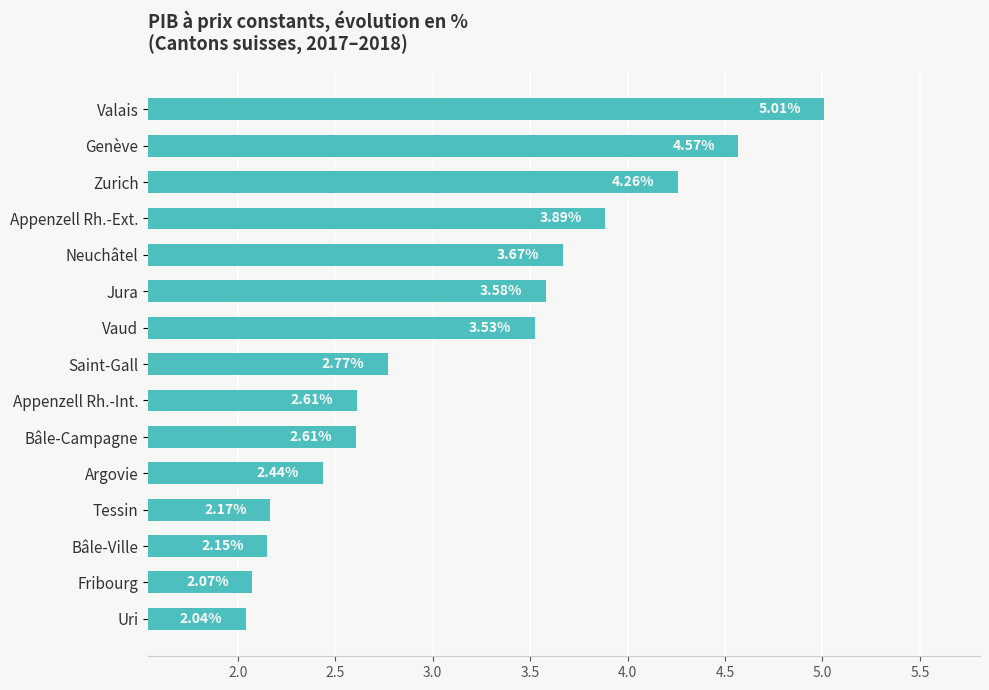

Where is the data nearest to the value 3?

Saint-Gall